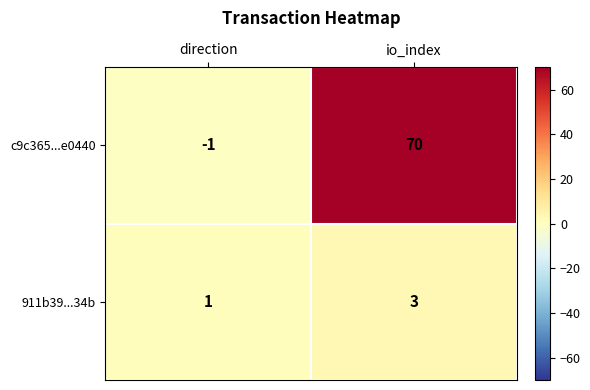

Which series changed the most between direction and io_index?

c9c365...e0440